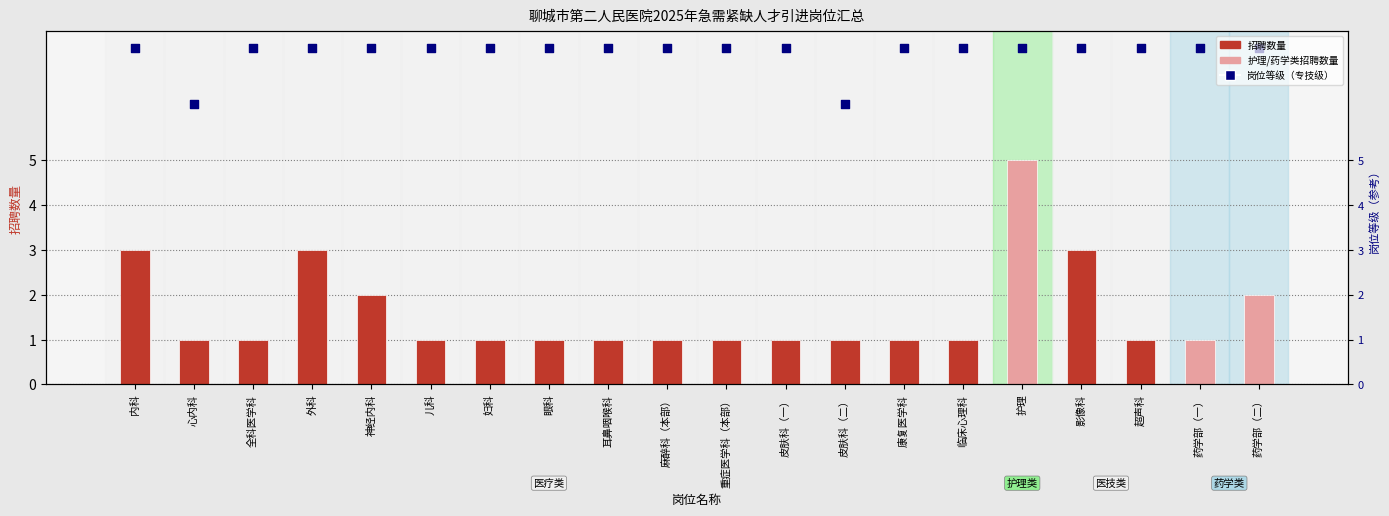

Which series has the largest total across all categories?

岗位等级（专技级）